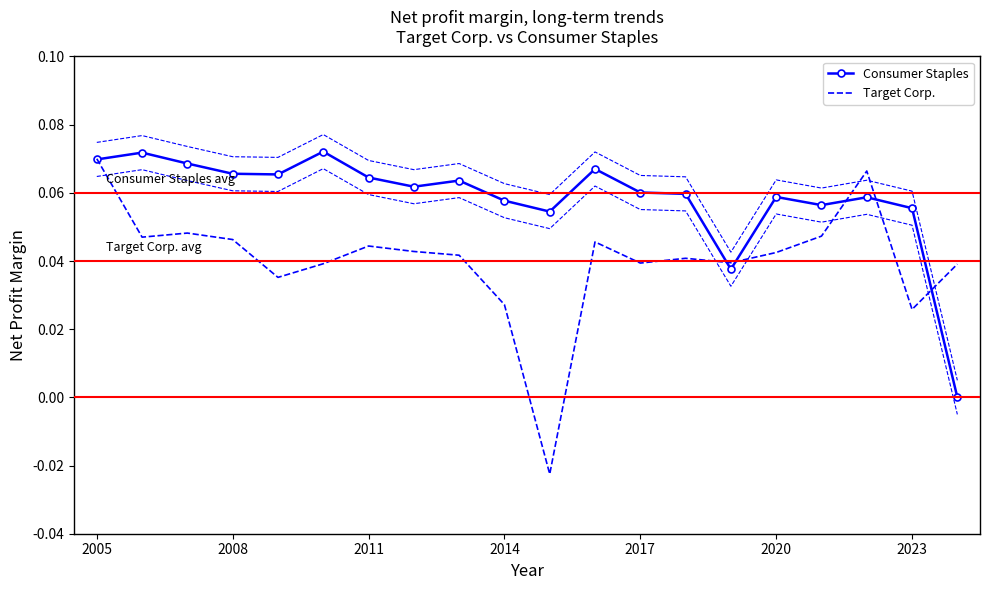

Which series has the widest spread of values?

Target Corp.